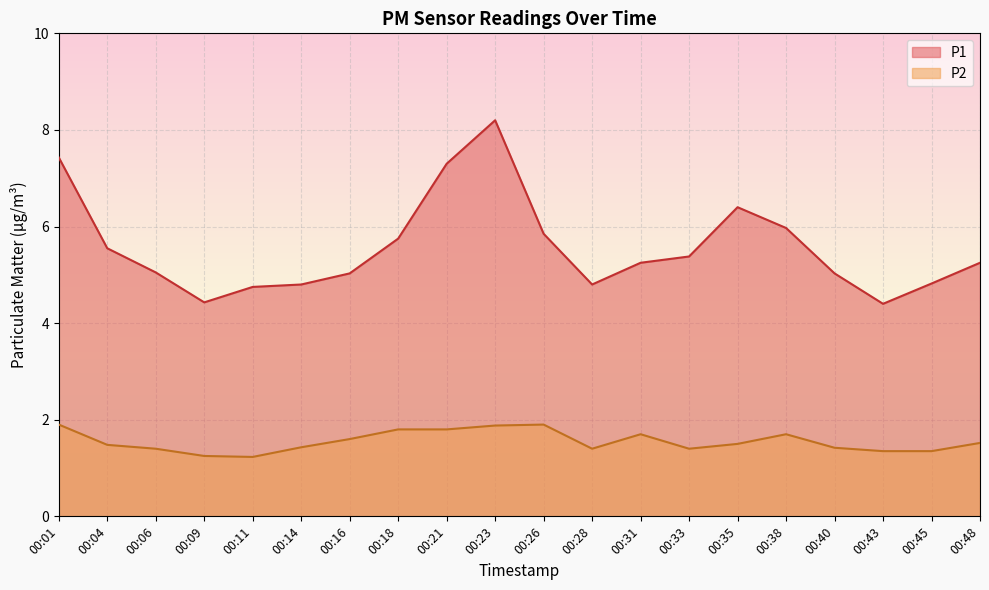

What is the spread (max minus min) of values at 00:06?

3.6